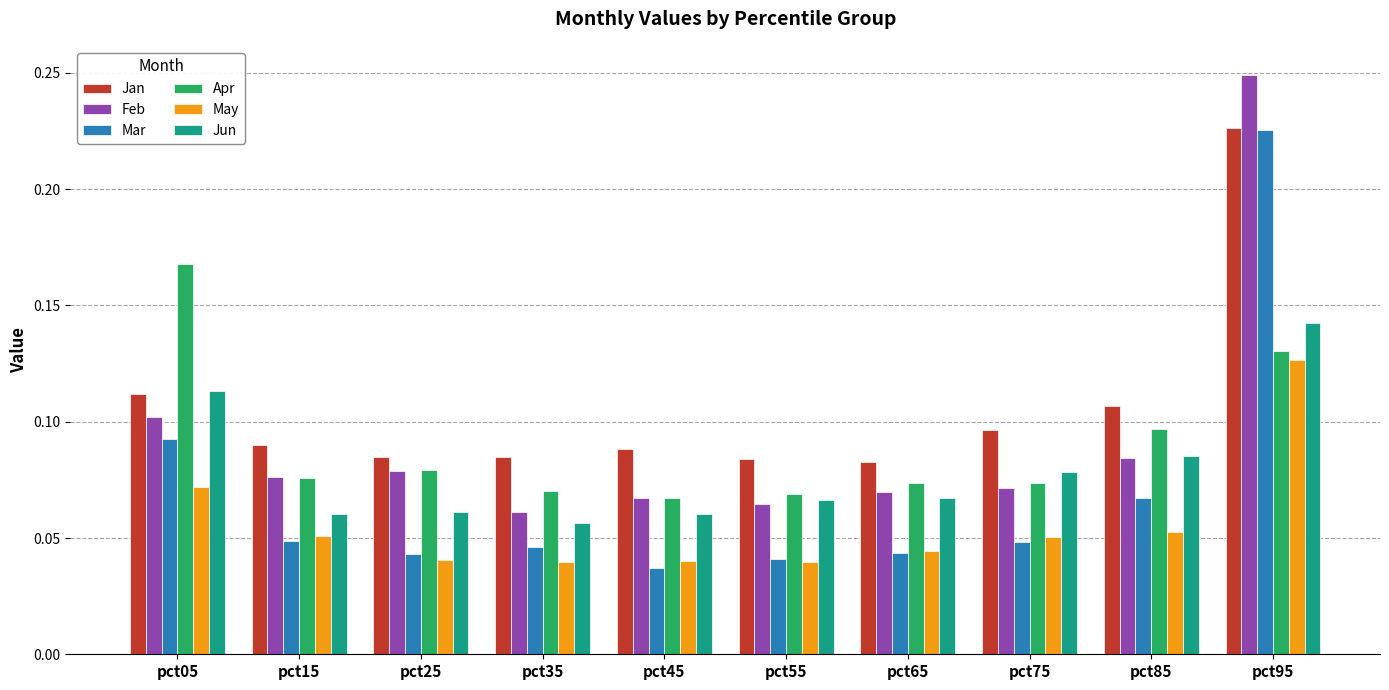

At pct75, list the series in order from largest to smallest.

Jan, Jun, Apr, Feb, May, Mar